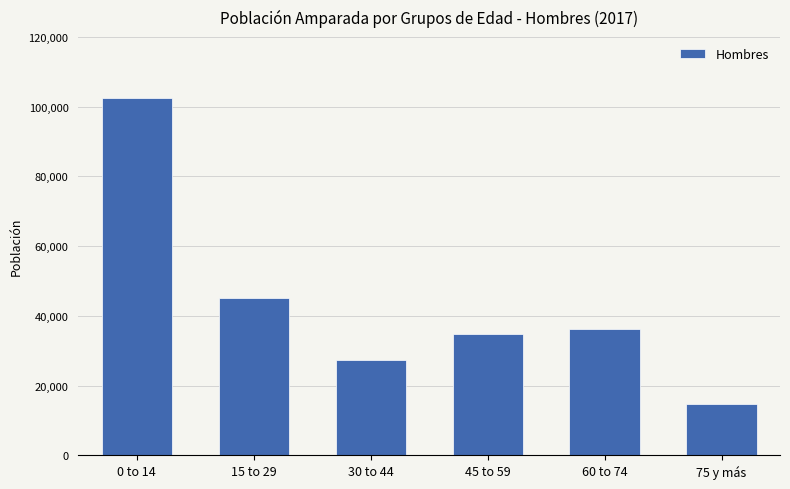

What is the value of the 2nd bar from the left?

45207